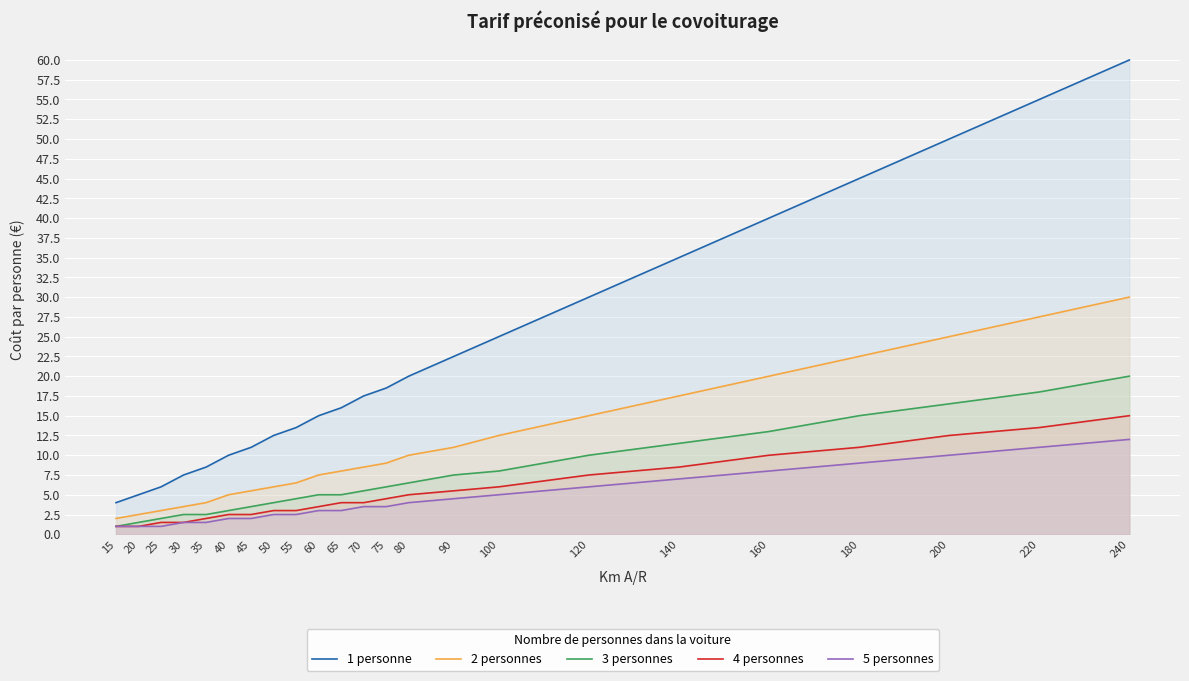

List the series in order of their peak value, highest first.

1 personne, 2 personnes, 3 personnes, 4 personnes, 5 personnes